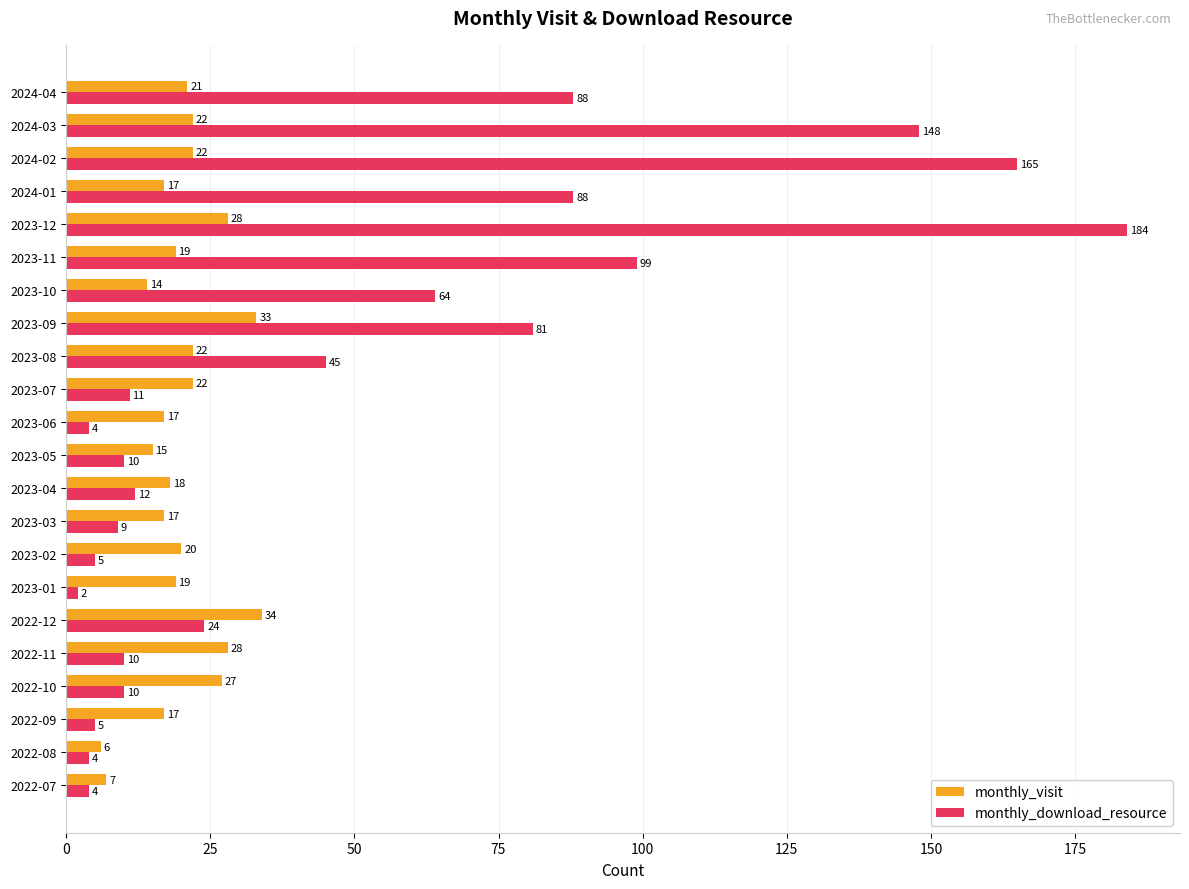

At which category is the sum across all series the highest?

2023-12